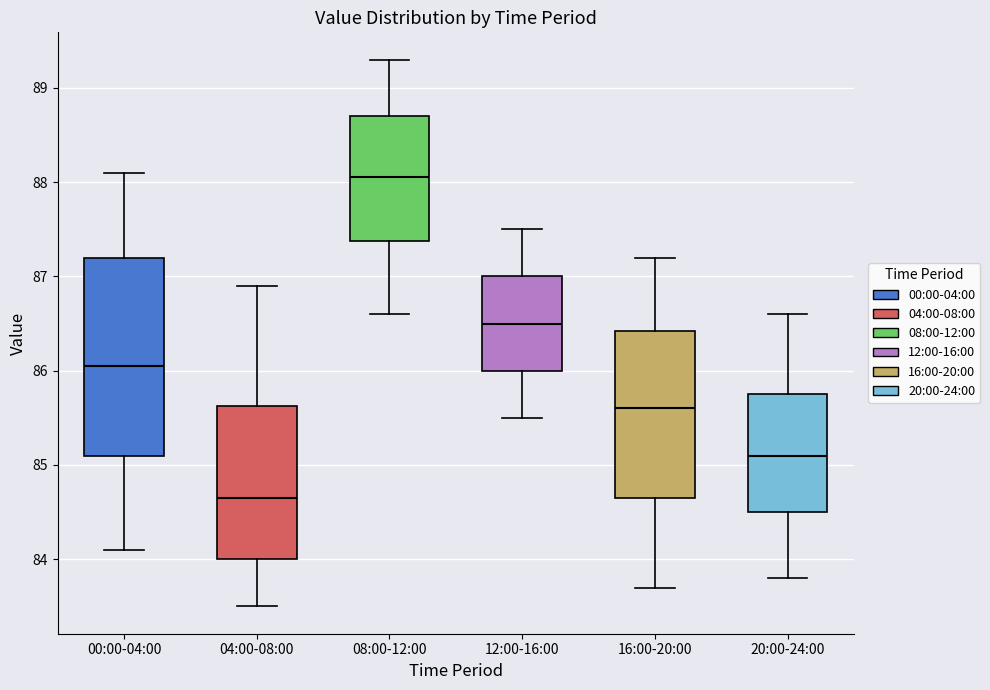

Where does the lower whisker of the box for 00:00-04:00 end on the y-axis? The values are not printed on the chart, so give them approximately, as read against the axis.

84.1